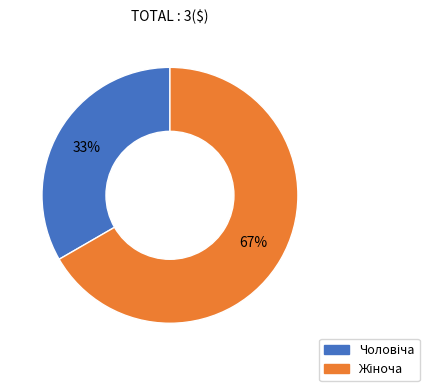

Is there any slice that represents more than half of the pie?

Yes